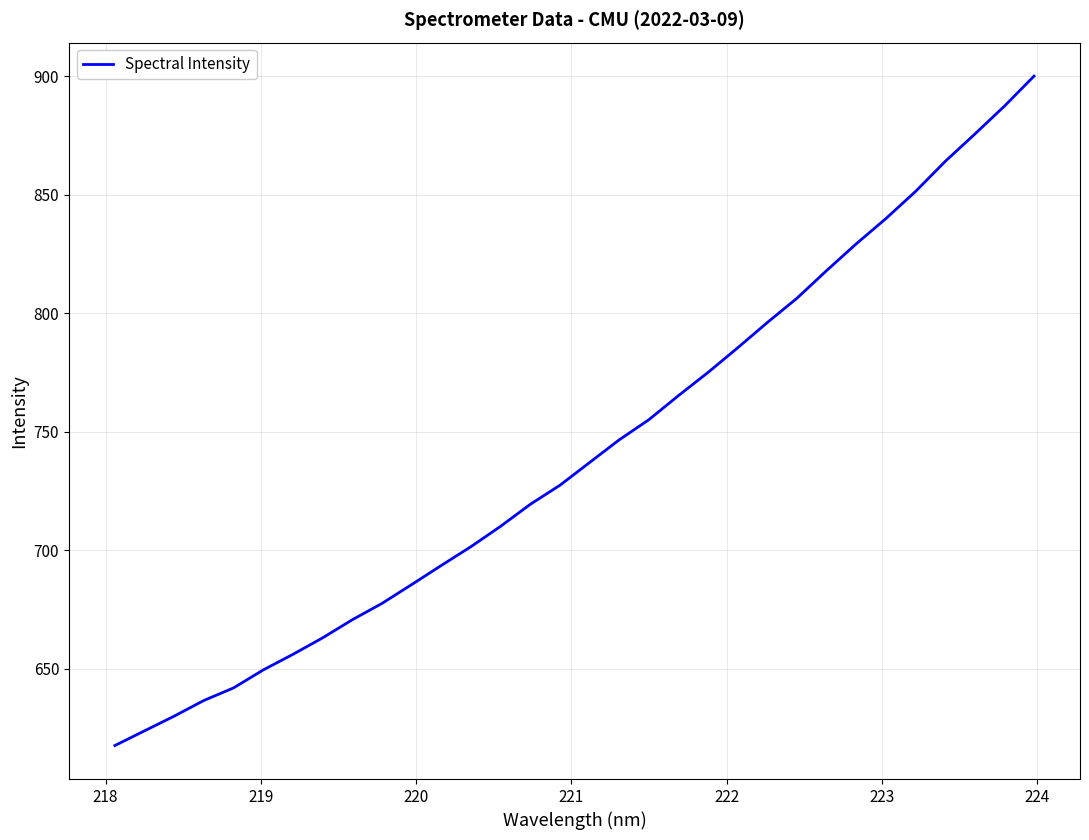

What is the smallest value displayed?

617.6